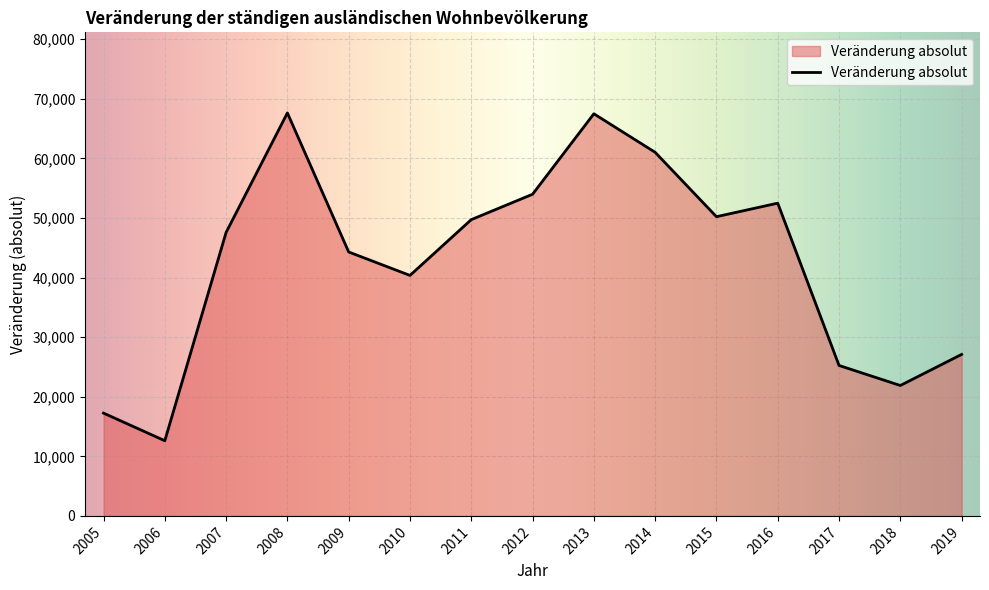

True or false: the data has more than 0 interior local peaks.

True